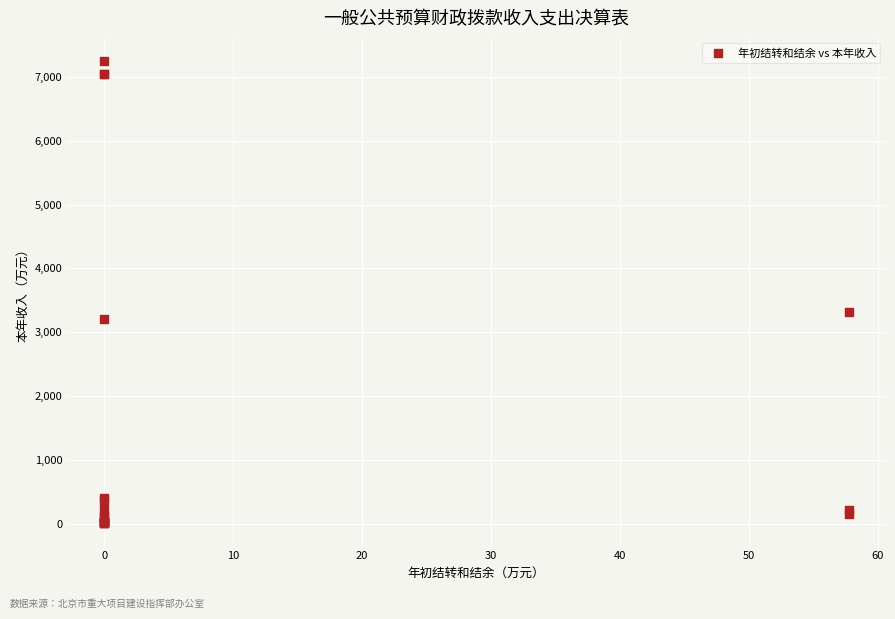

What Y value in the scatter plot is closest to 3627?

3314.4